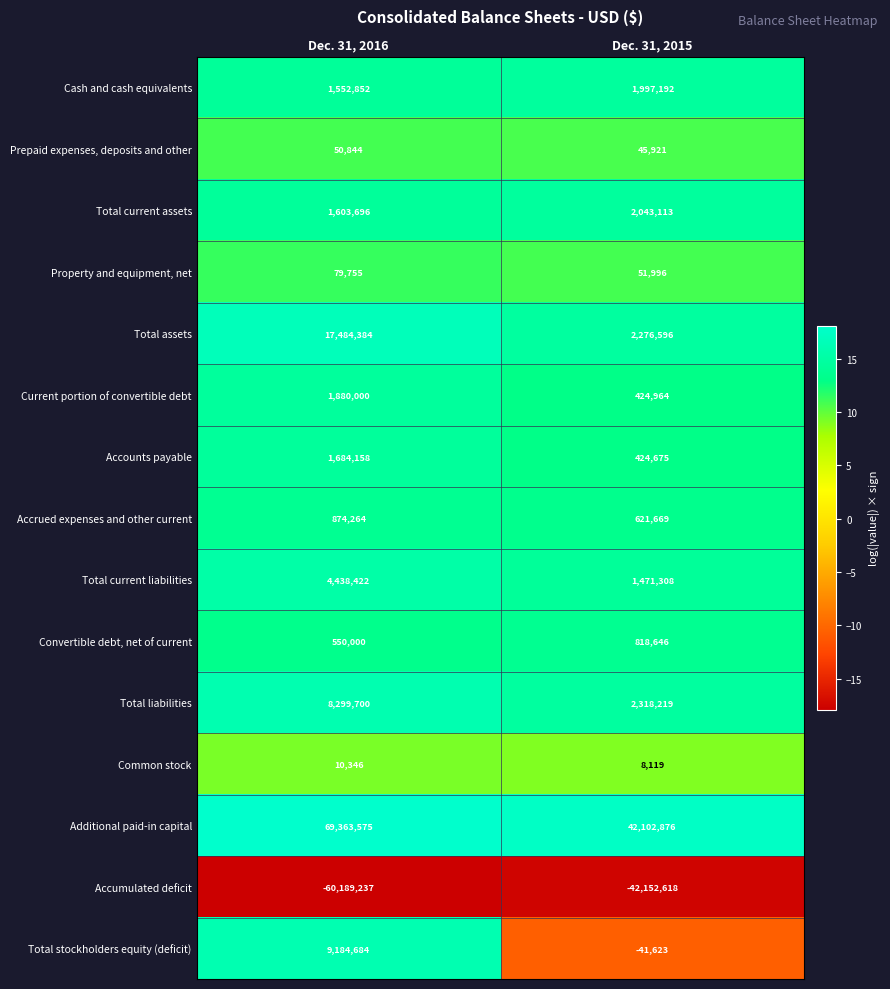

Rank the series at Dec. 31, 2016 from highest to lowest value.

Additional paid-in capital, Total assets, Total stockholders equity (deficit), Total liabilities, Total current liabilities, Current portion of convertible debt, Accounts payable, Total current assets, Cash and cash equivalents, Accrued expenses and other current, Convertible debt, net of current, Property and equipment, net, Prepaid expenses, deposits and other, Common stock, Accumulated deficit